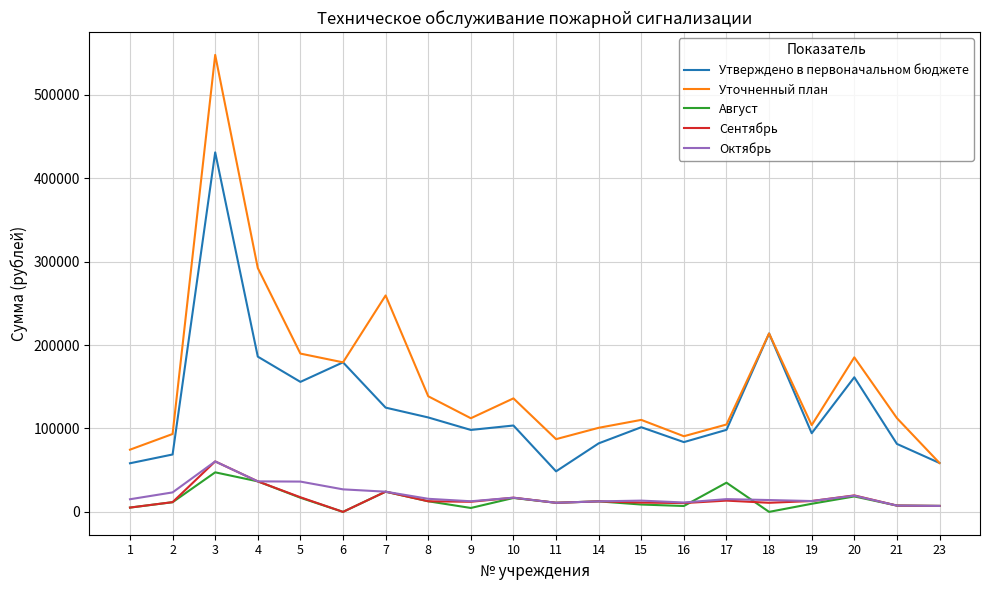

What is the total value across all series at 7?

457160.0